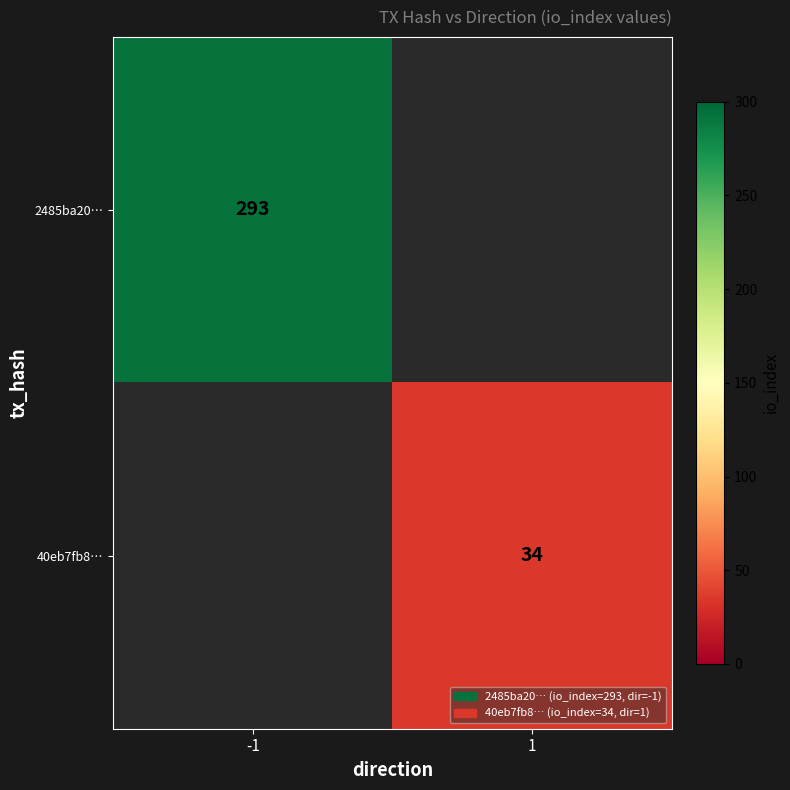

Is the value of 40eb7fb8… at 1 greater than the value of 2485ba20… at -1?

No